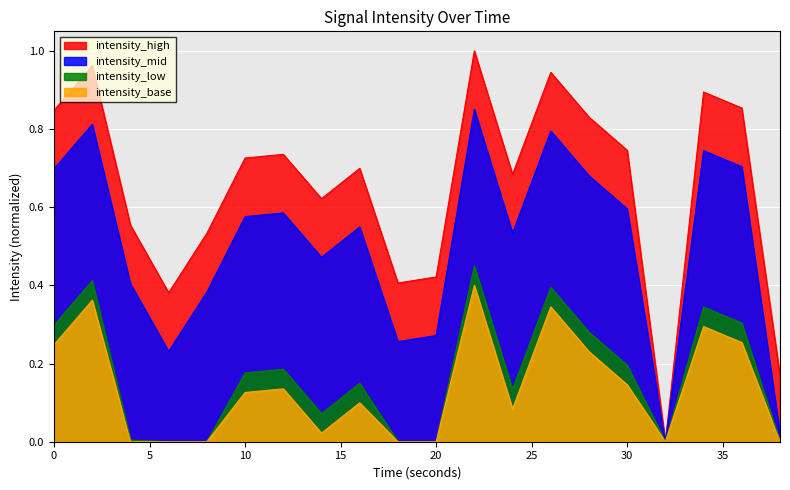

Does the chart display data point markers on the line(s)?

No